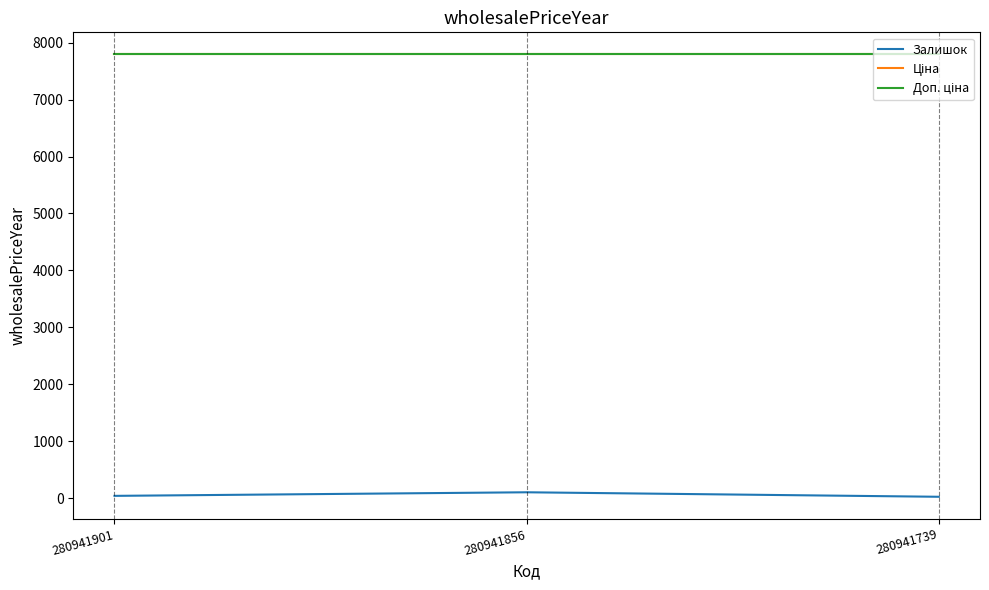

At 280941739, list the series in order from largest to smallest.

Ціна, Доп. ціна, Залишок